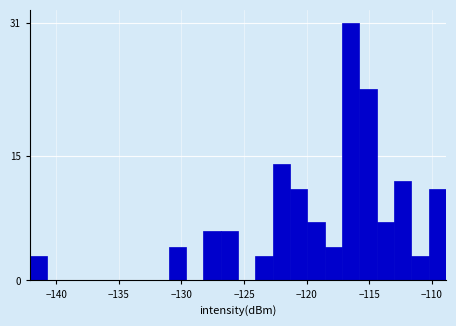

Read against the x-axis, roughly where is the centre of the tallest bar?

-116.5